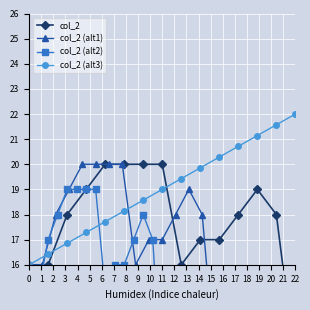

How many lines are shown in the chart?

4